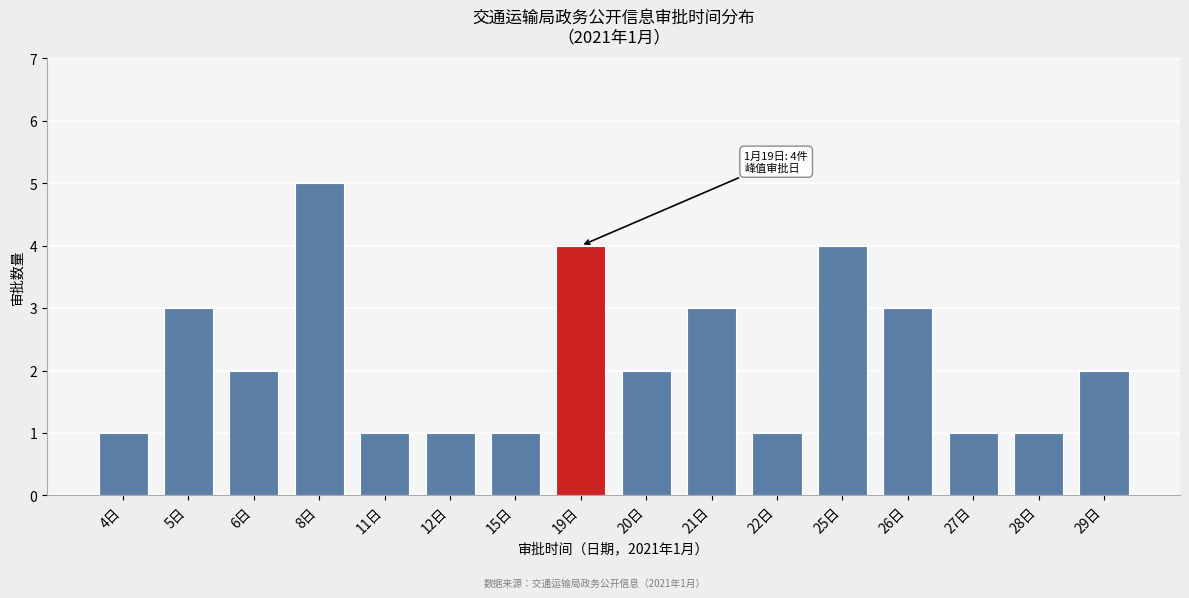

Reading left to right, what are all the values shown in this chart?

4日=1	5日=3	6日=2	8日=5	11日=1	12日=1	15日=1	19日=4	20日=2	21日=3	22日=1	25日=4	26日=3	27日=1	28日=1	29日=2